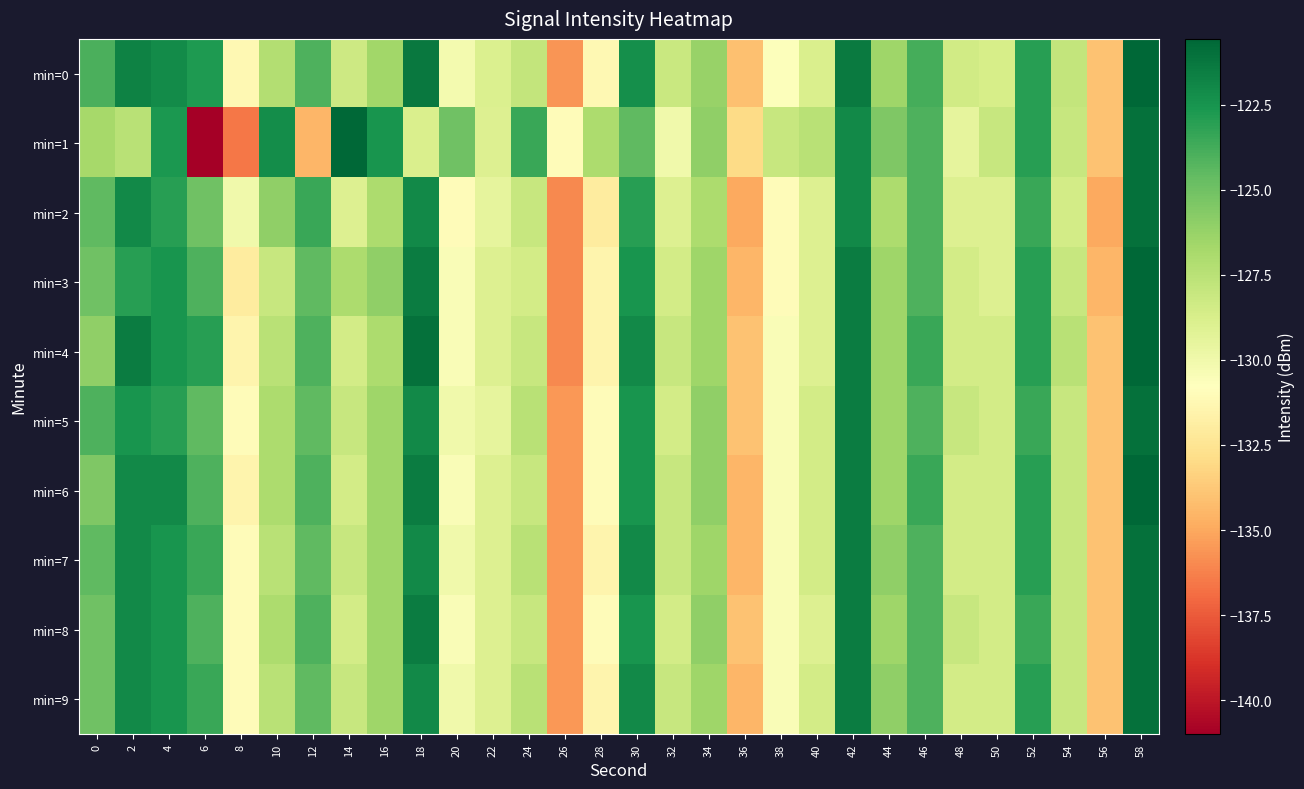

How many categories are shown in the chart?

30